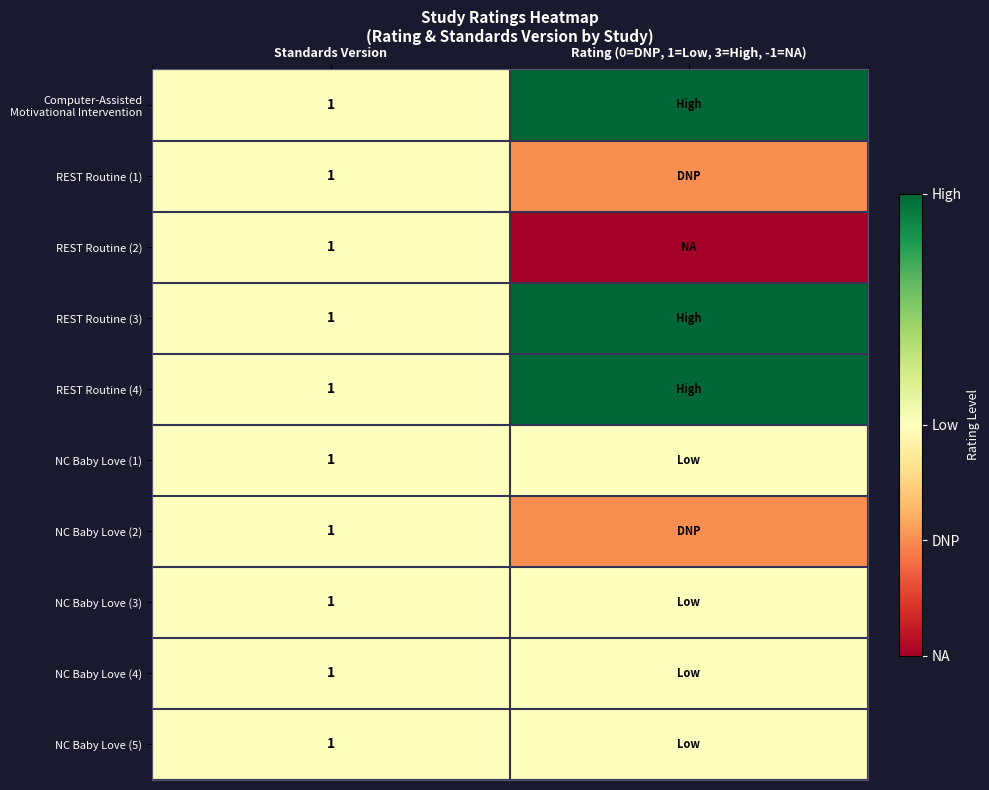

Is it true that REST Routine (2) equals 1 at Standards Version?

True